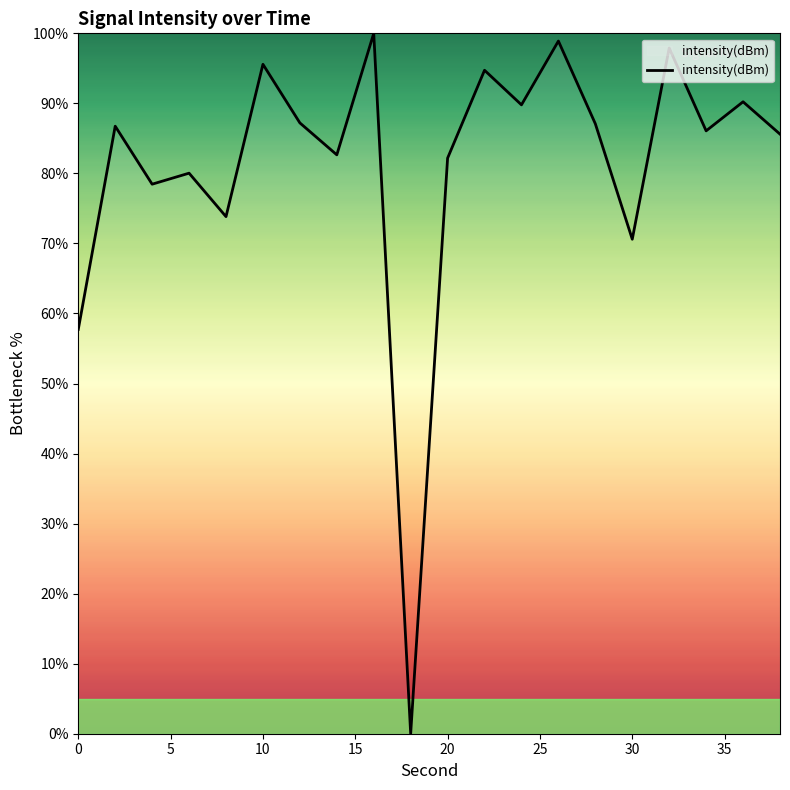

How many categories are shown in the chart?

20